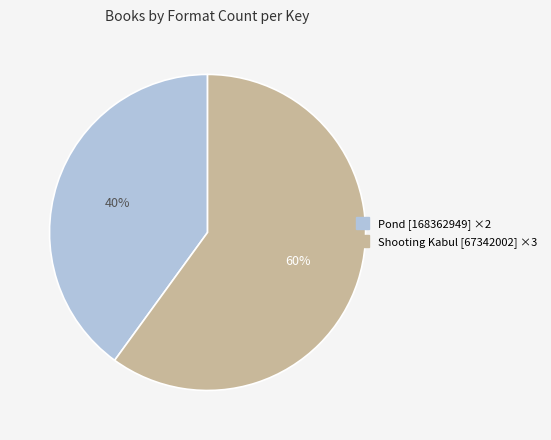

To the nearest percent, what is the difference between the largest and smallest slice percentages?

20%